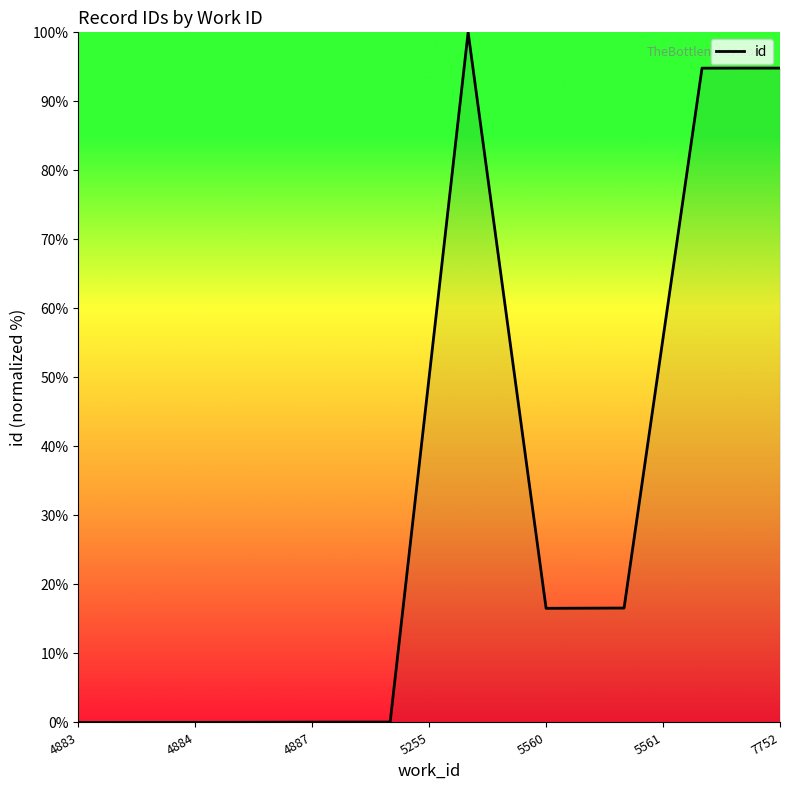

What is the difference between the maximum and minimum values?

100.0